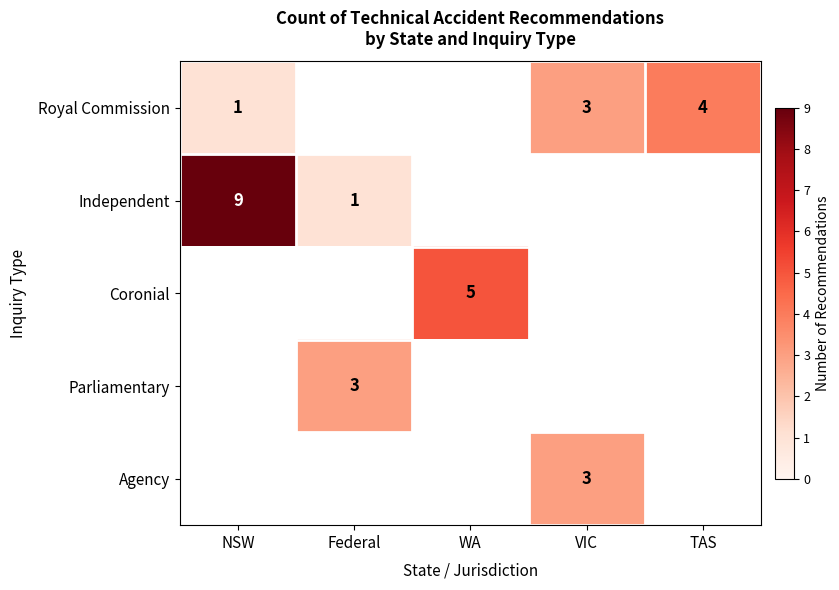

What is the difference between the Royal Commission values at TAS and NSW?

3